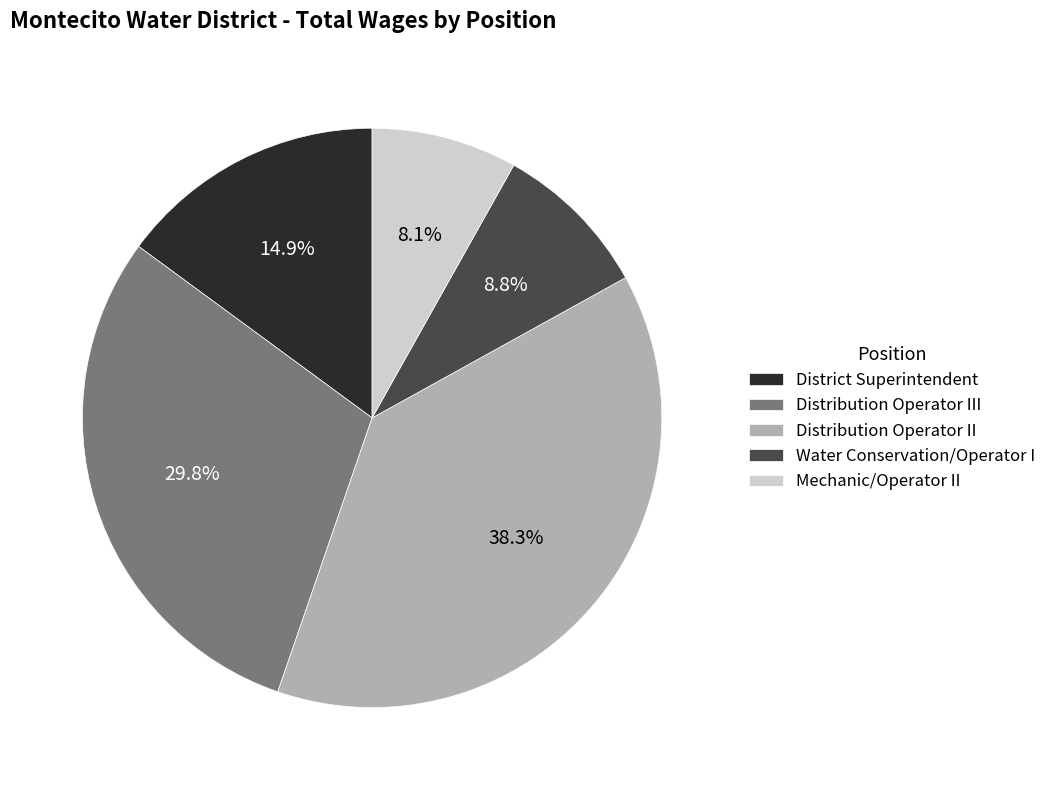

Is the sum of Distribution Operator III and Distribution Operator II greater than half?

Yes